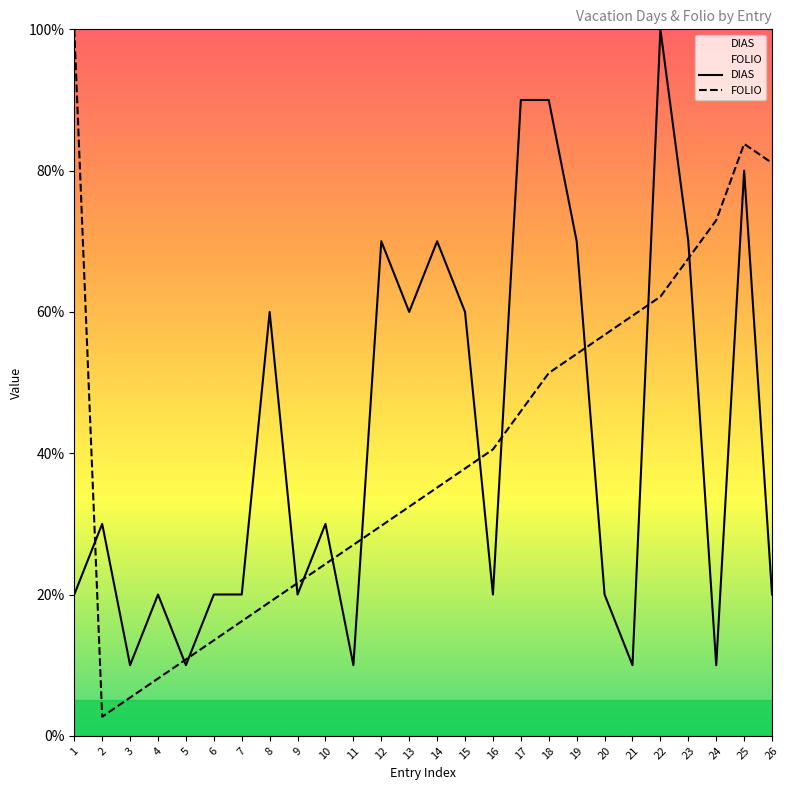

Which category has the lowest value in the FOLIO series?

2